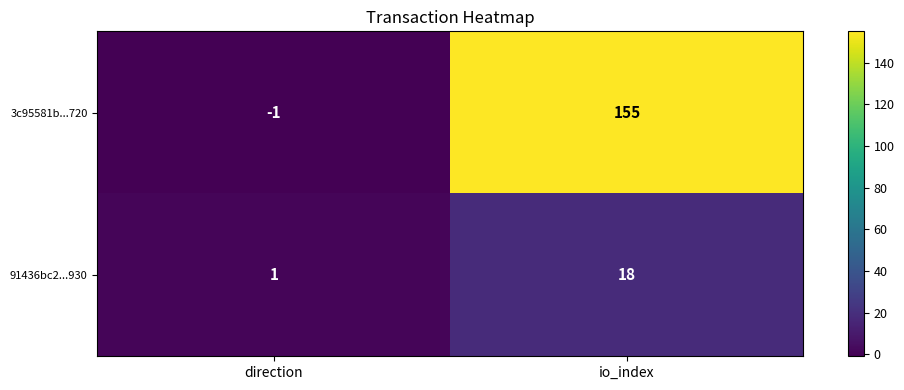

At which label is 91436bc2...930 closest to 9?

direction